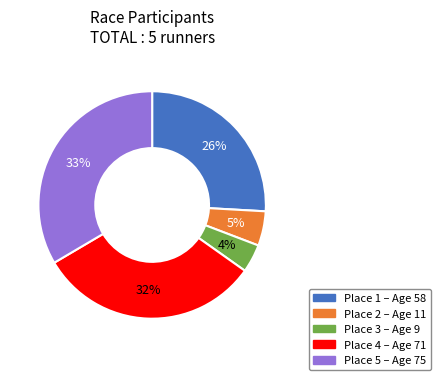

Is there any slice that represents more than half of the pie?

No